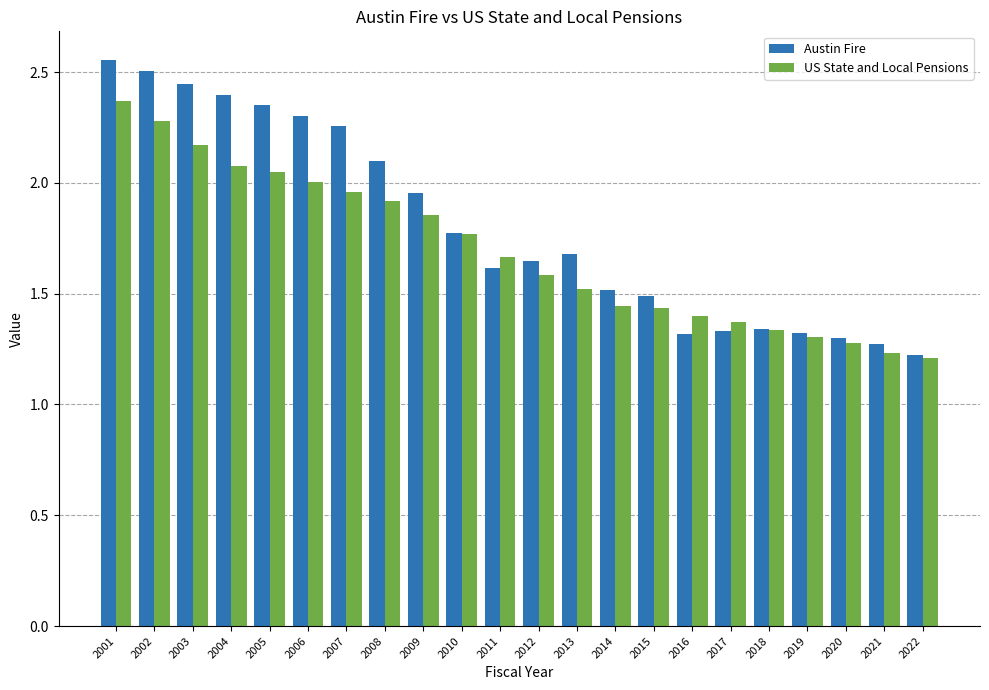

How many bars are there in each group?

2